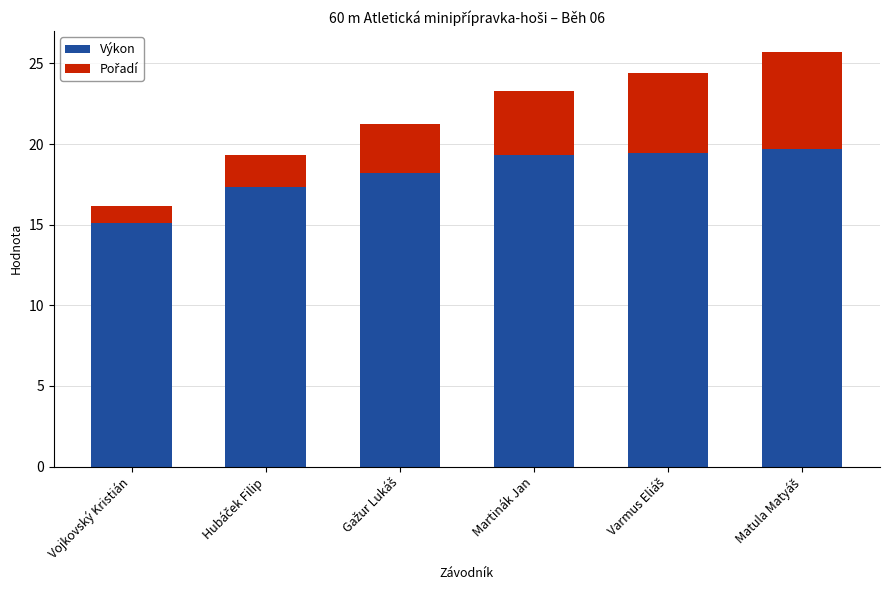

What is the lowest value of the Výkon series?

15.1